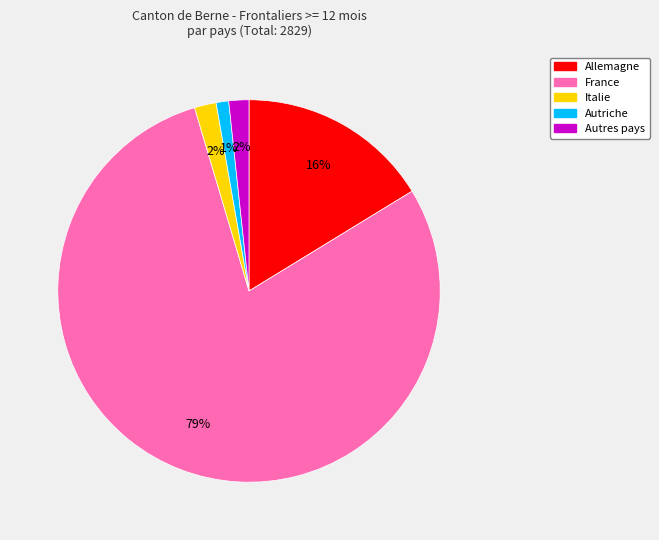

Which category has the biggest portion of the pie?

France